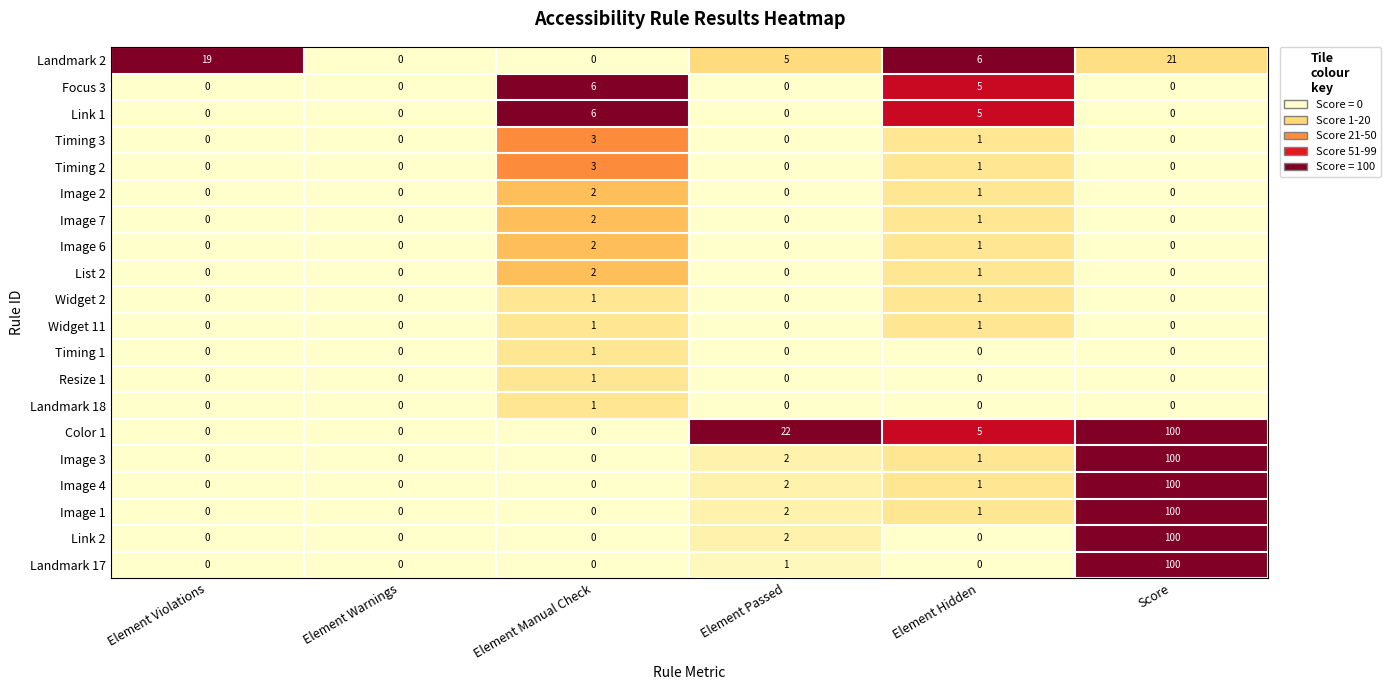

The value of Color 1 at Element Hidden is 8. True or false?

False